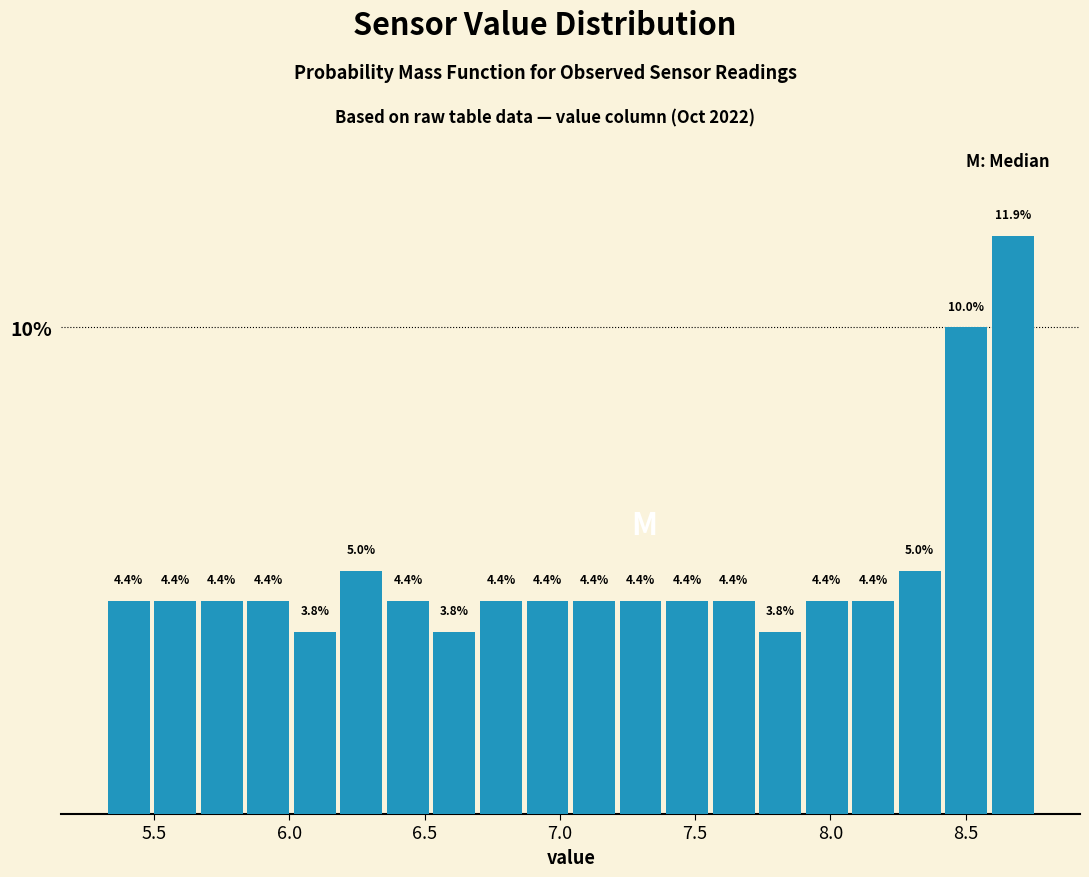

Read against the x-axis, roughly where is the centre of the tallest bar?

8.65